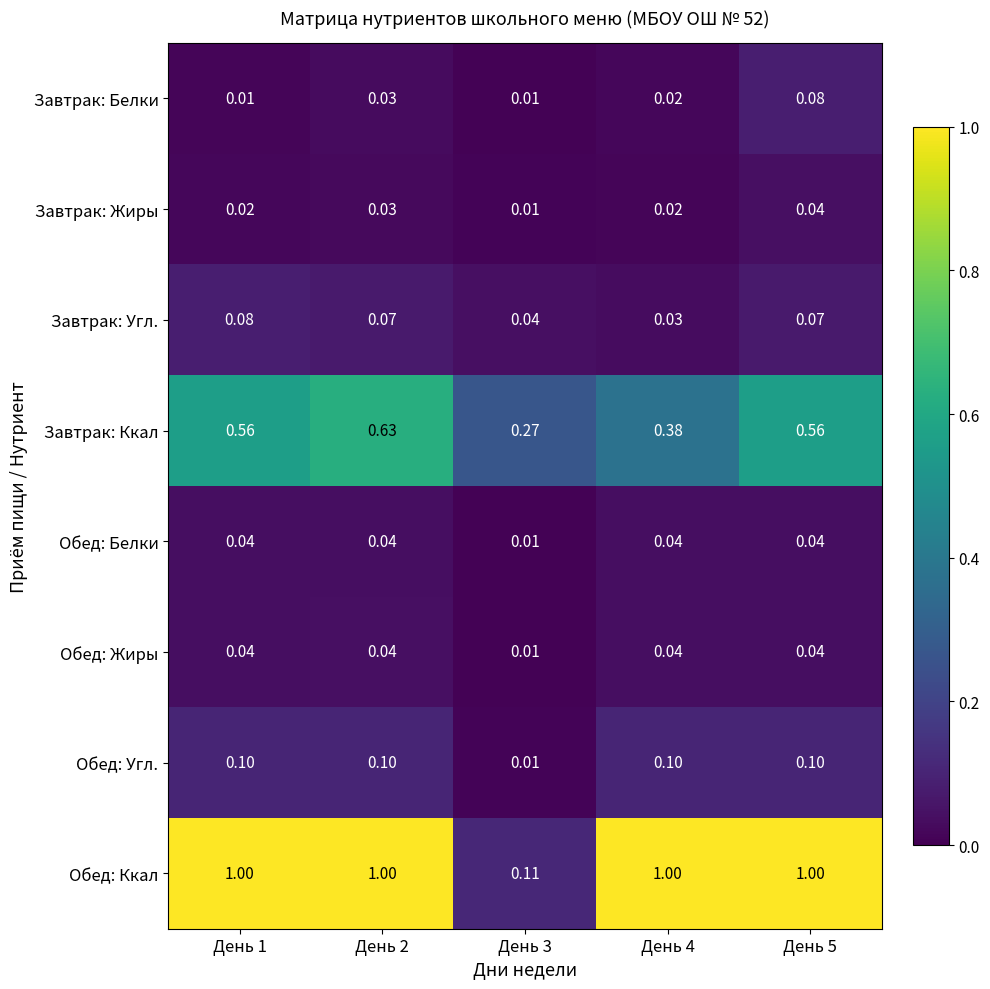

Which series has the widest spread of values?

Обед: Ккал